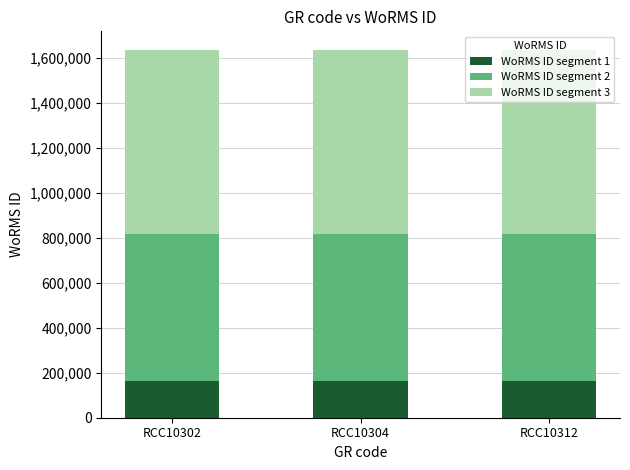

What is the sum of all WoRMS ID segment 1 values?

490720.0